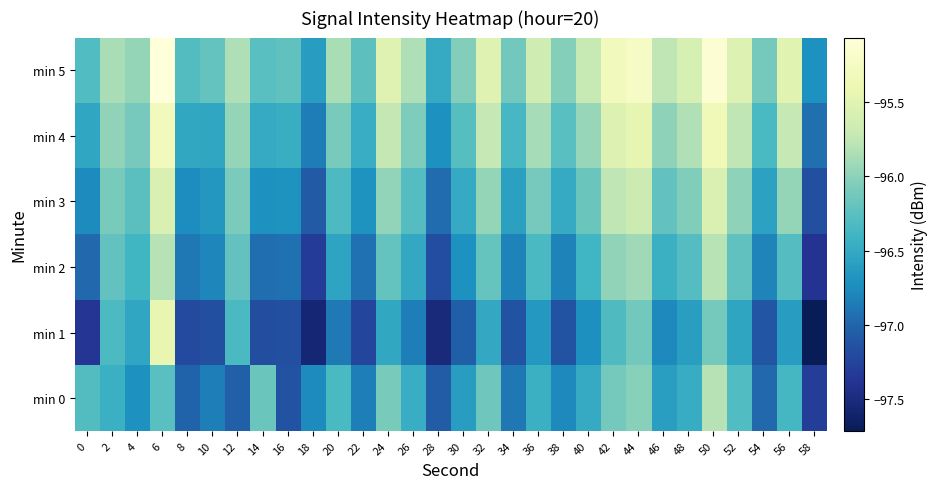

Reading right to left, extract all data points from this chart.

min 0: 58=-97.3	56=-96.4	54=-97.0	52=-96.3	50=-95.8	48=-96.5	46=-96.6	44=-96.0	42=-96.1	40=-96.5	38=-96.8	36=-96.4	34=-96.9	32=-96.1	30=-96.6	28=-97.1	26=-96.5	24=-96.1	22=-96.8	20=-96.3	18=-96.8	16=-97.1	14=-96.2	12=-97.0	10=-96.8	8=-97.0	6=-96.3	4=-96.7	2=-96.4	0=-96.3
min 1: 58=-97.7	56=-96.6	54=-97.1	52=-96.5	50=-96.1	48=-96.6	46=-96.8	44=-96.1	42=-96.3	40=-96.7	38=-97.1	36=-96.7	34=-97.1	32=-96.5	30=-97.0	28=-97.5	26=-96.8	24=-96.5	22=-97.2	20=-96.9	18=-97.5	16=-97.2	14=-97.2	12=-96.3	10=-97.2	8=-97.2	6=-95.4	4=-96.5	2=-96.3	0=-97.4
min 2: 58=-97.4	56=-96.3	54=-96.8	52=-96.2	50=-95.8	48=-96.3	46=-96.4	44=-95.9	42=-96.0	40=-96.4	38=-96.8	36=-96.3	34=-96.8	32=-96.2	30=-96.7	28=-97.2	26=-96.5	24=-96.2	22=-96.9	20=-96.5	18=-97.3	16=-96.9	14=-96.9	12=-96.2	10=-96.8	8=-96.9	6=-95.8	4=-96.4	2=-96.2	0=-97.0
min 3: 58=-97.2	56=-96.0	54=-96.6	52=-96.0	50=-95.6	48=-96.1	46=-96.2	44=-95.7	42=-95.8	40=-96.2	38=-96.5	36=-96.1	34=-96.6	32=-96.0	30=-96.5	28=-97.0	26=-96.3	24=-96.0	22=-96.7	20=-96.3	18=-97.1	16=-96.7	14=-96.7	12=-96.1	10=-96.7	8=-96.7	6=-95.6	4=-96.2	2=-96.1	0=-96.8
min 4: 58=-96.9	56=-95.7	54=-96.3	52=-95.8	50=-95.3	48=-95.8	46=-96.0	44=-95.5	42=-95.5	40=-95.9	38=-96.3	36=-95.9	34=-96.4	32=-95.7	30=-96.3	28=-96.7	26=-96.1	24=-95.7	22=-96.5	20=-96.1	18=-96.8	16=-96.5	14=-96.5	12=-96.0	10=-96.5	8=-96.5	6=-95.3	4=-96.1	2=-96.0	0=-96.5
min 5: 58=-96.7	56=-95.5	54=-96.1	52=-95.5	50=-95.1	48=-95.6	46=-95.8	44=-95.2	42=-95.3	40=-95.7	38=-96.0	36=-95.7	34=-96.1	32=-95.5	30=-96.0	28=-96.5	26=-95.8	24=-95.5	22=-96.2	20=-95.9	18=-96.6	16=-96.2	14=-96.3	12=-95.8	10=-96.2	8=-96.3	6=-95.1	4=-96.0	2=-95.9	0=-96.3